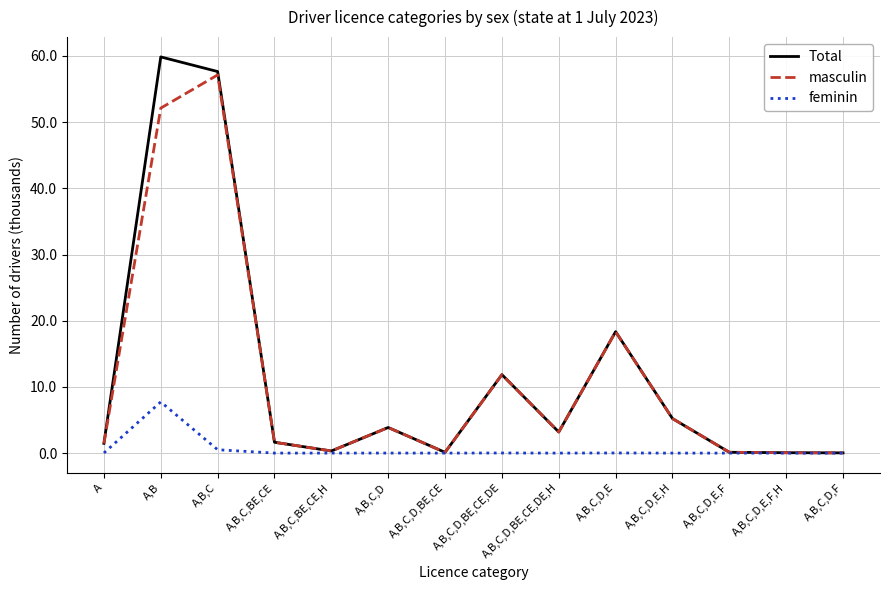

Rank the series by their maximum value, from lowest to highest.

feminin, masculin, Total